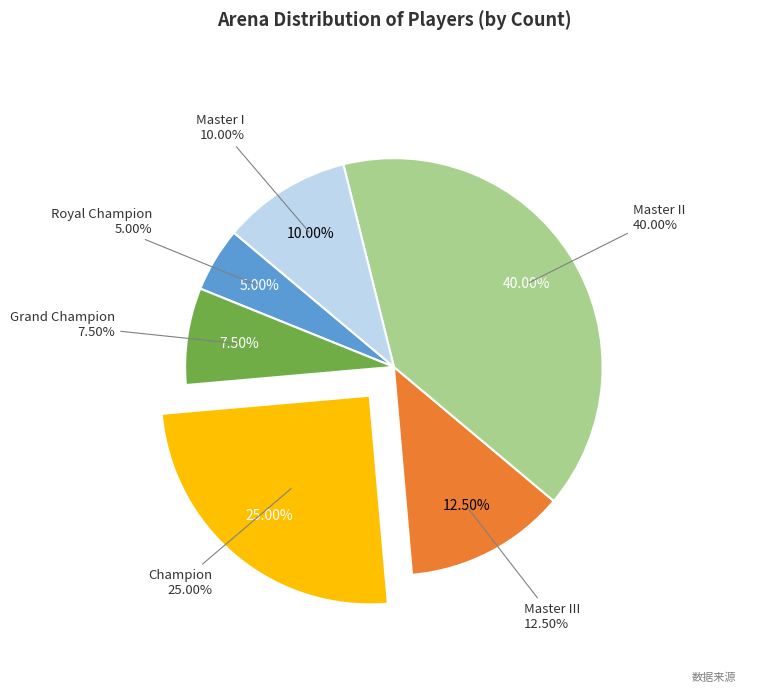

What percentage is the Master II slice, to the nearest percent?

40%